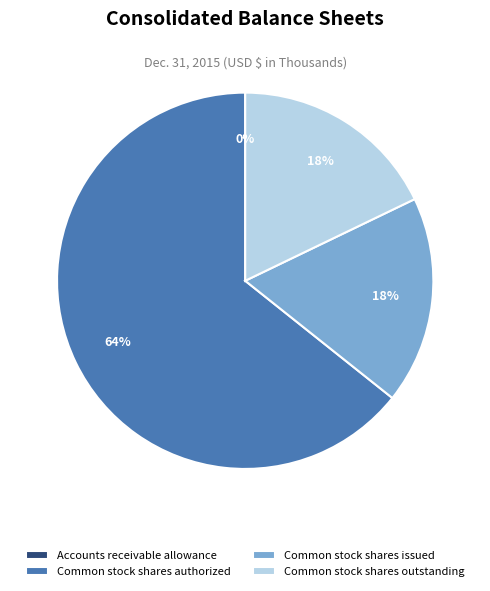

Does Common stock shares authorized represent more than half of the total?

Yes